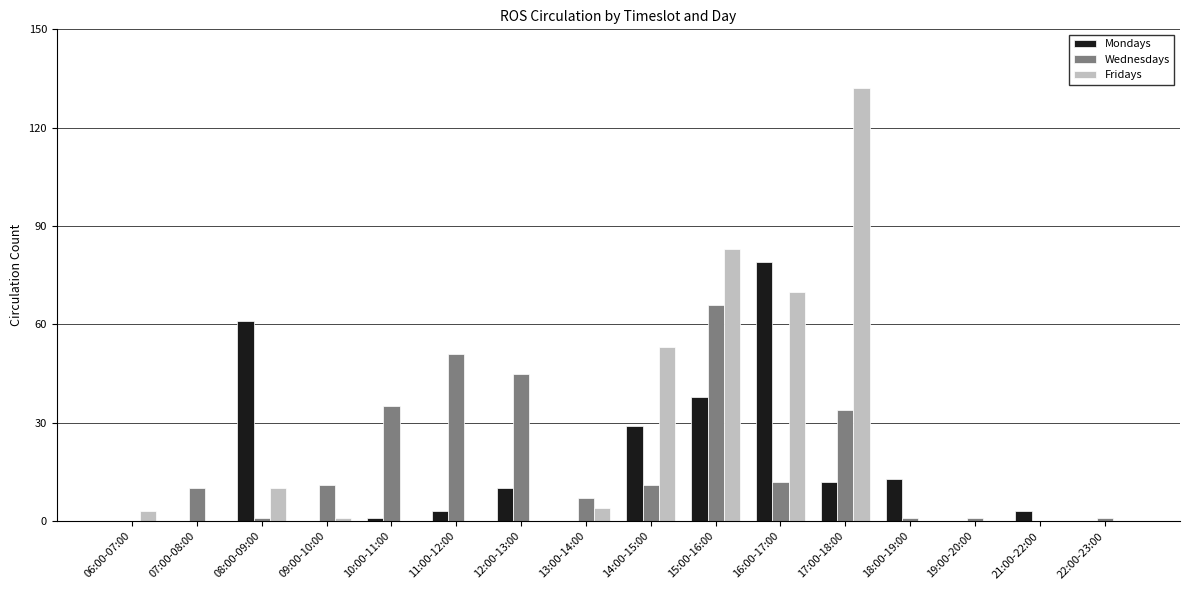

Which series has the largest total across all categories?

Fridays